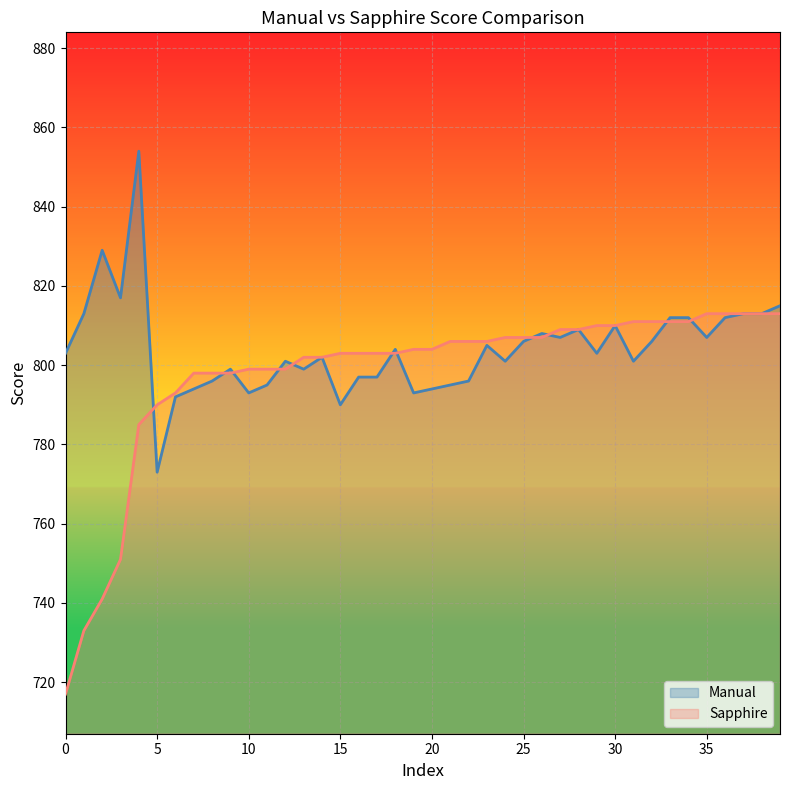

What are all the series names shown in the legend?

Manual, Sapphire